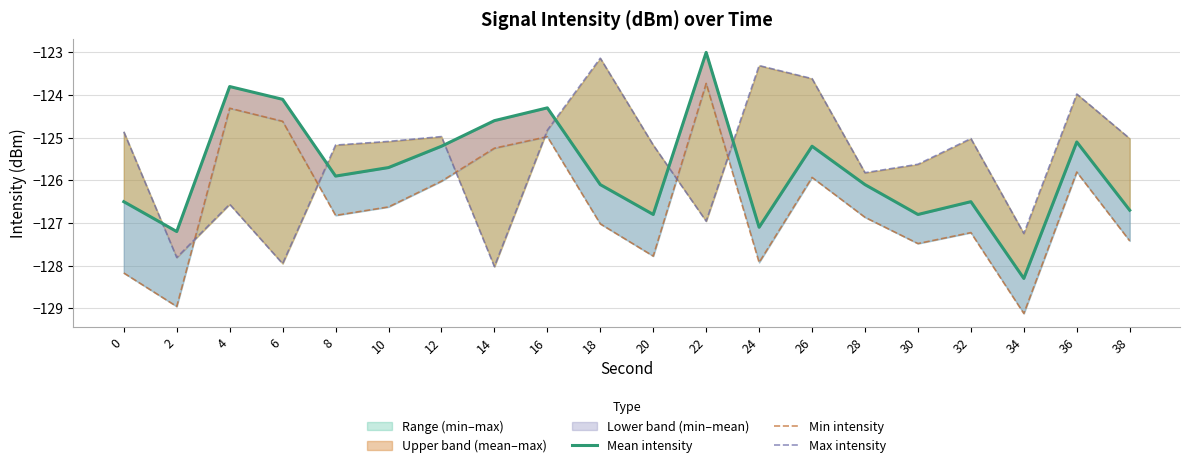

Is it true that Max intensity equals -200.4 at 6?

False